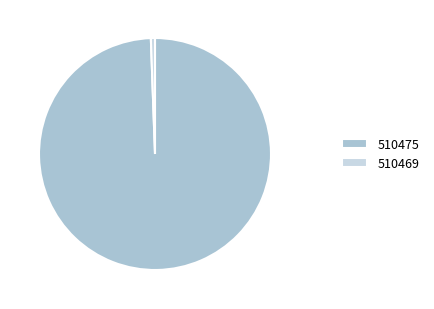

Which slice is the smallest?

510469